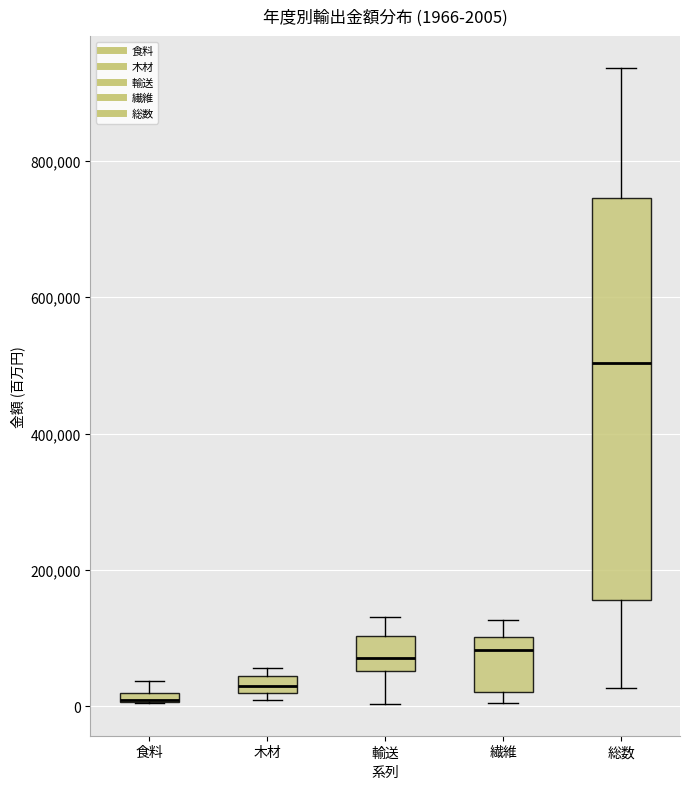

Which box is the tallest, from its lower edge to its upper edge?

総数